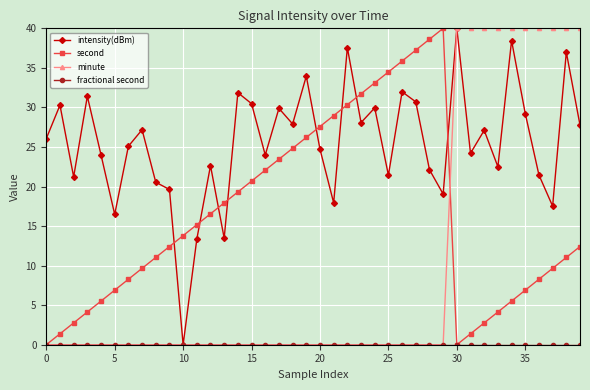

At how many categories does at least one series exceed 4?

40